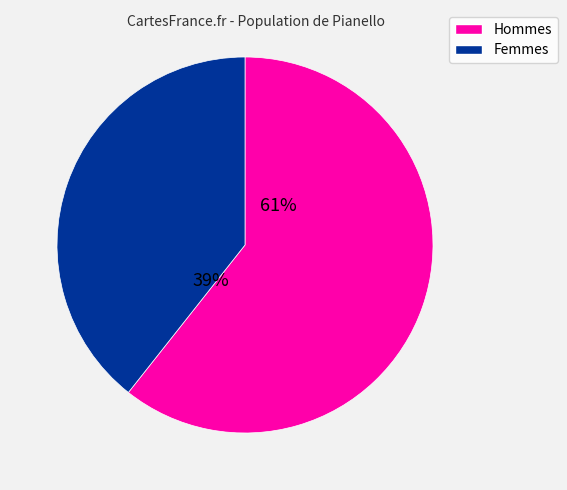

Which category has the biggest portion of the pie?

Hommes